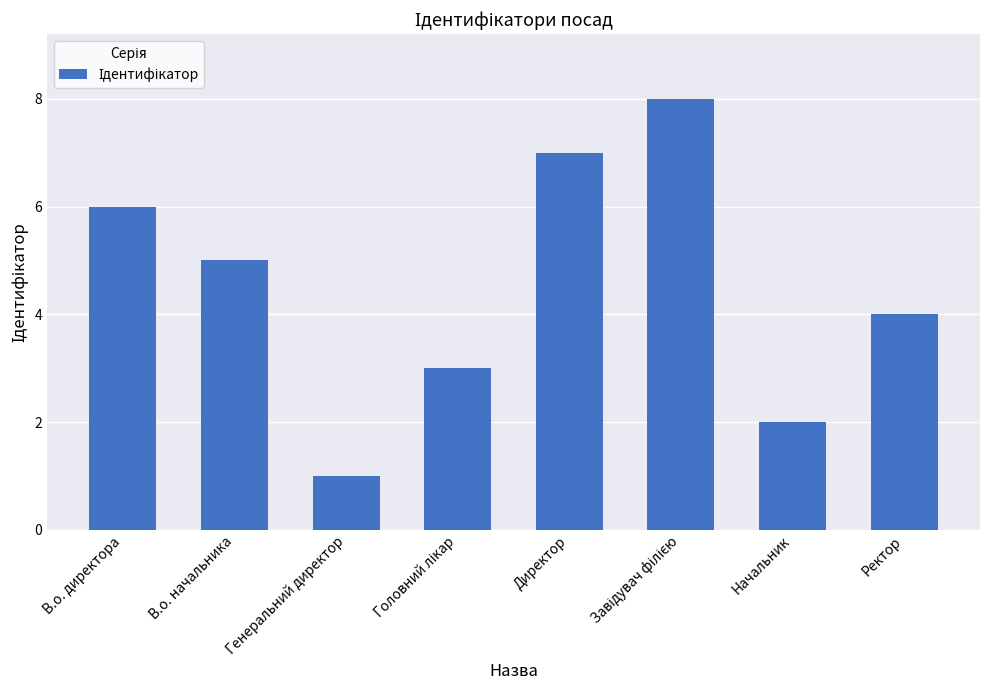

What is the difference between the maximum and minimum values?

7